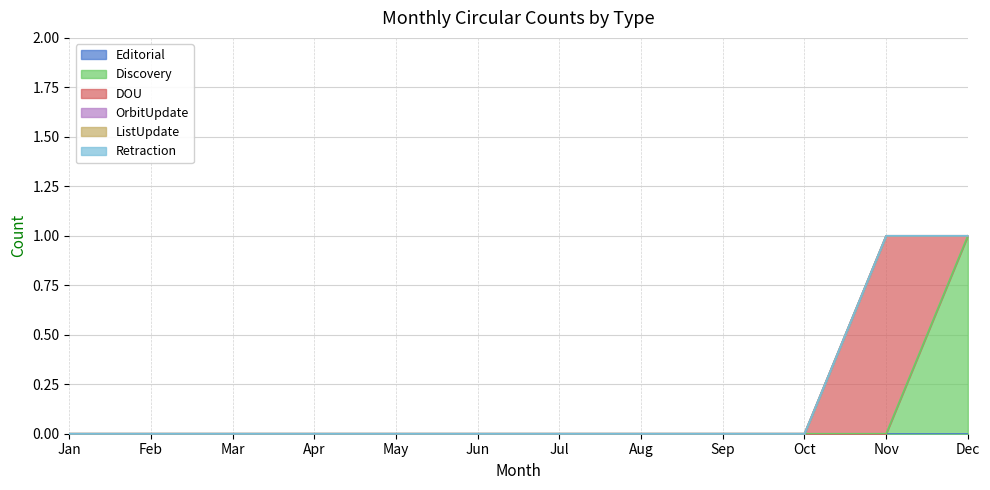

Between Jan and Feb, which series saw the biggest shift?

Editorial